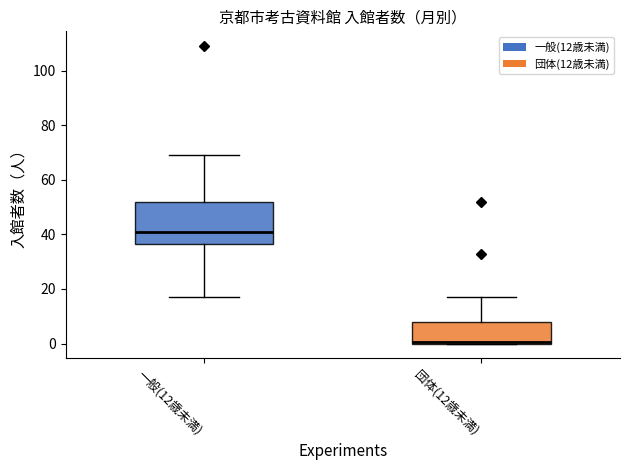

Comparing the boxes themselves (not the whiskers), which one is the tallest?

一般(12歳未満)